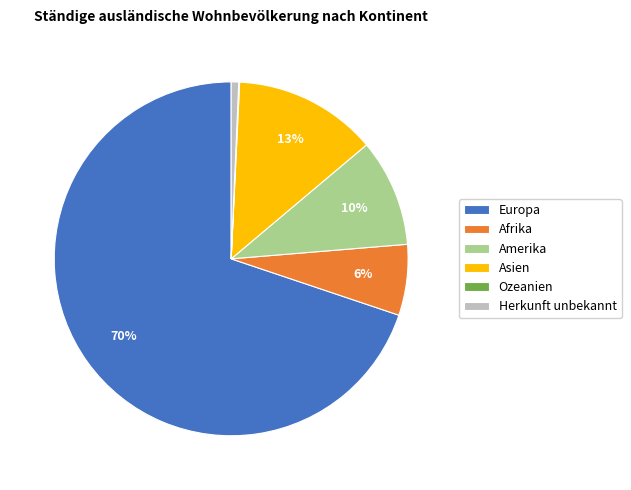

Is the sum of Herkunft unbekannt and Afrika greater than half?

No